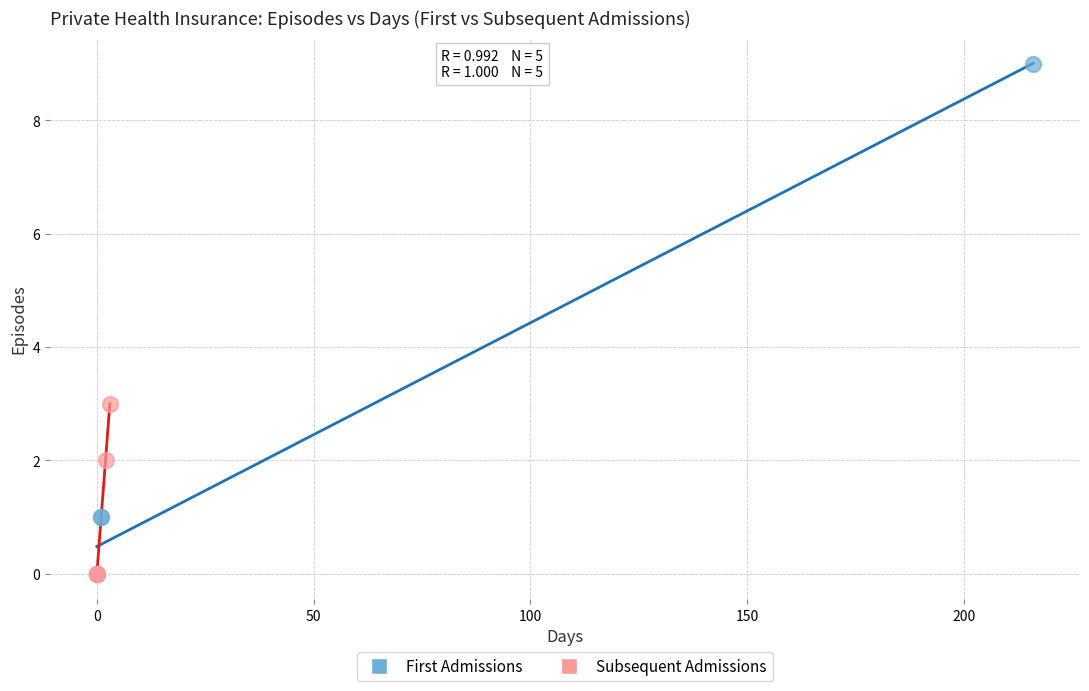

Which series contains the highest Y value?

First Admissions